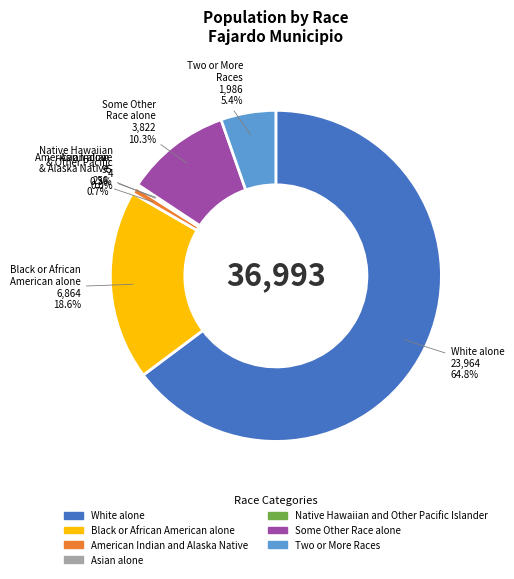

Which has a higher value, White alone or Some Other Race alone?

White alone